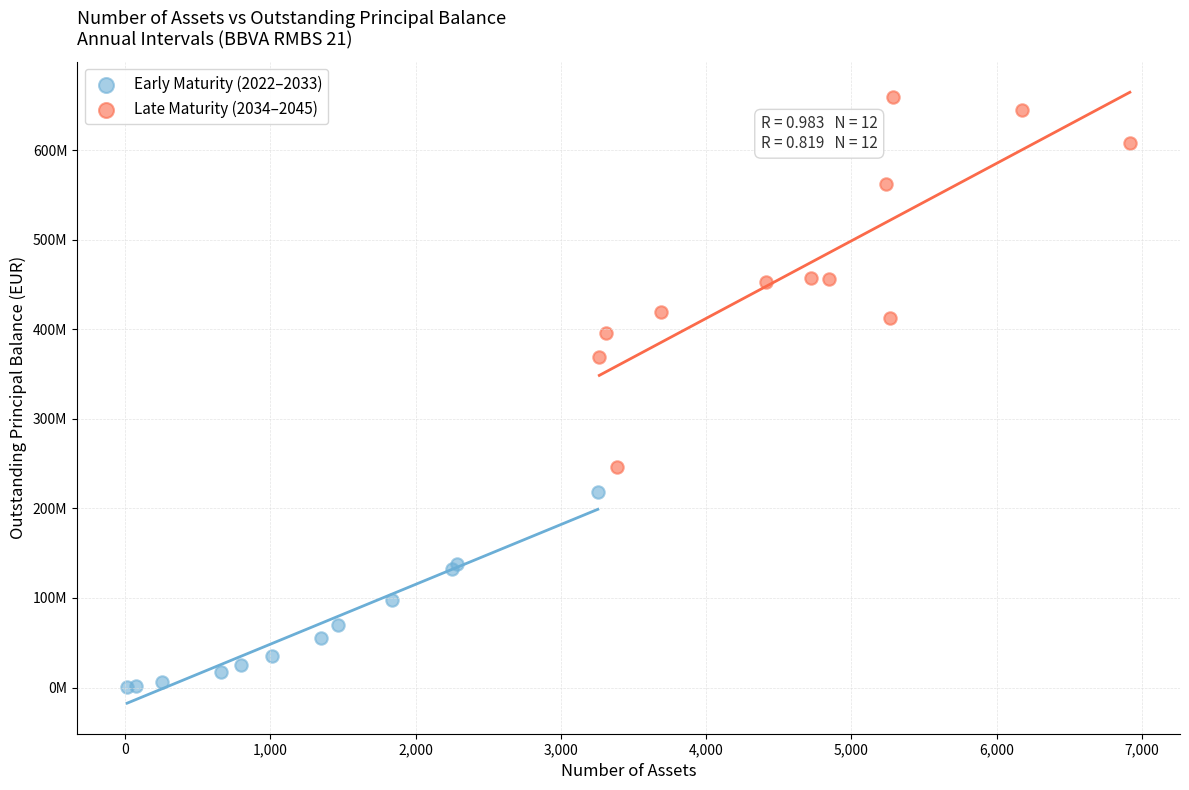

Which series has the largest Y range (max minus min)?

Late Maturity (2034–2045)